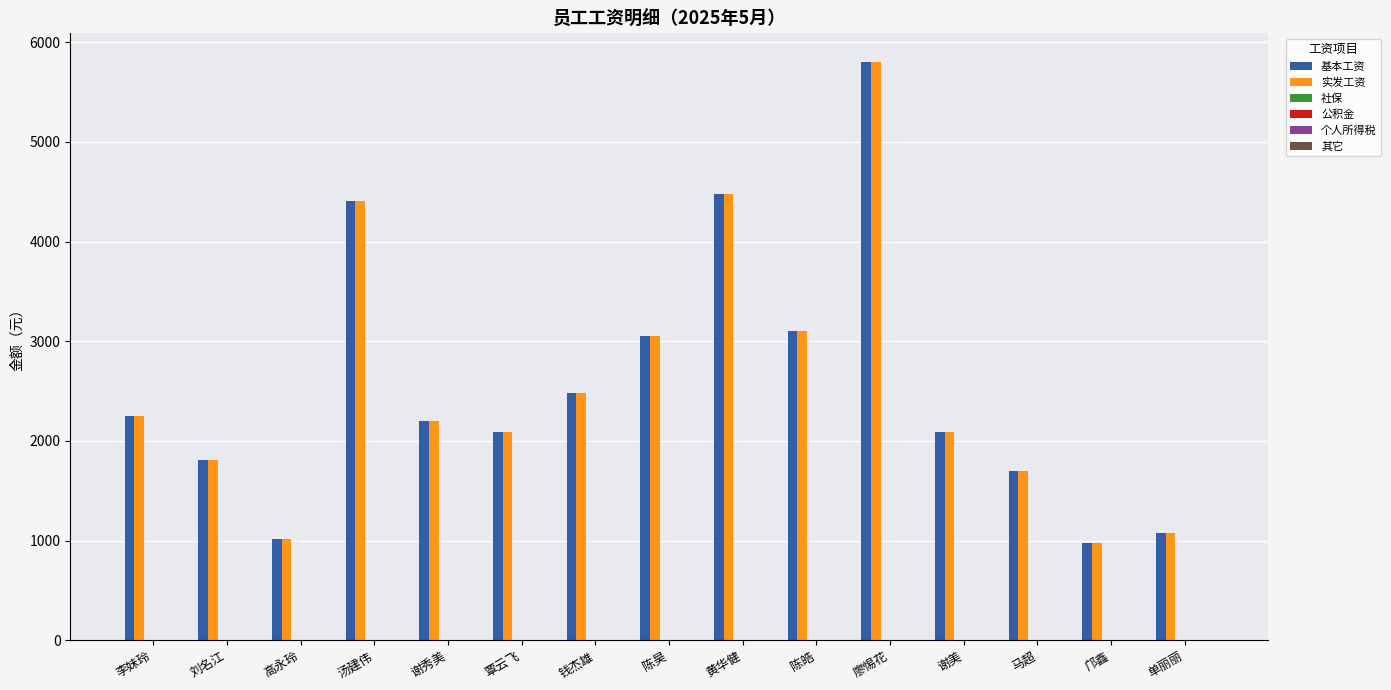

At how many categories does at least one series exceed 2408?

6